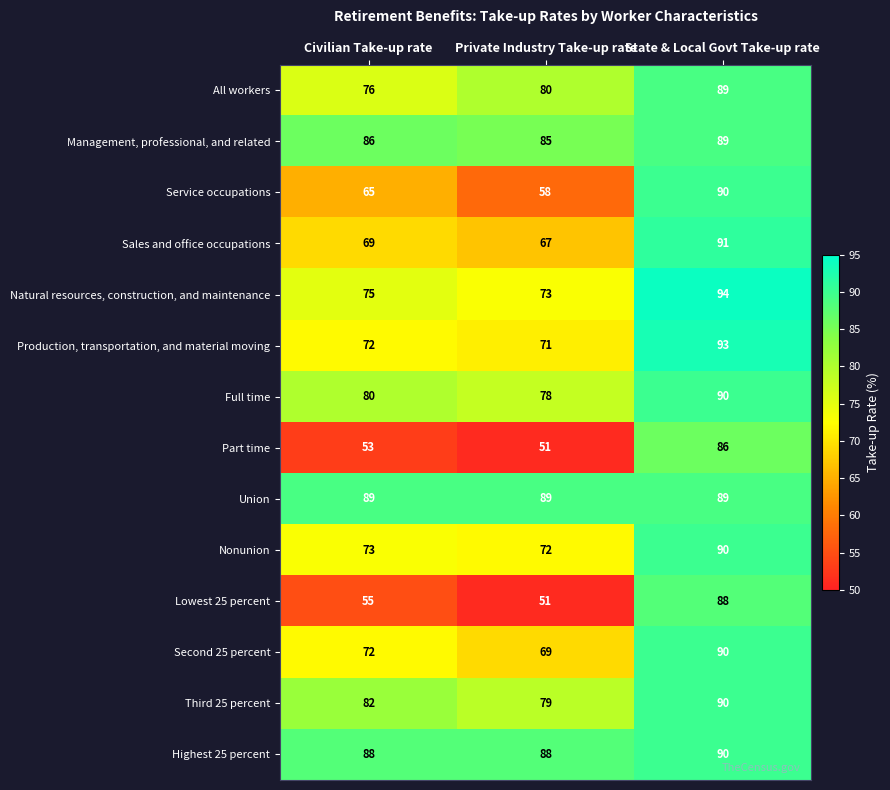

True or false: Part time has a value of 51 at Private Industry Take-up rate.

True